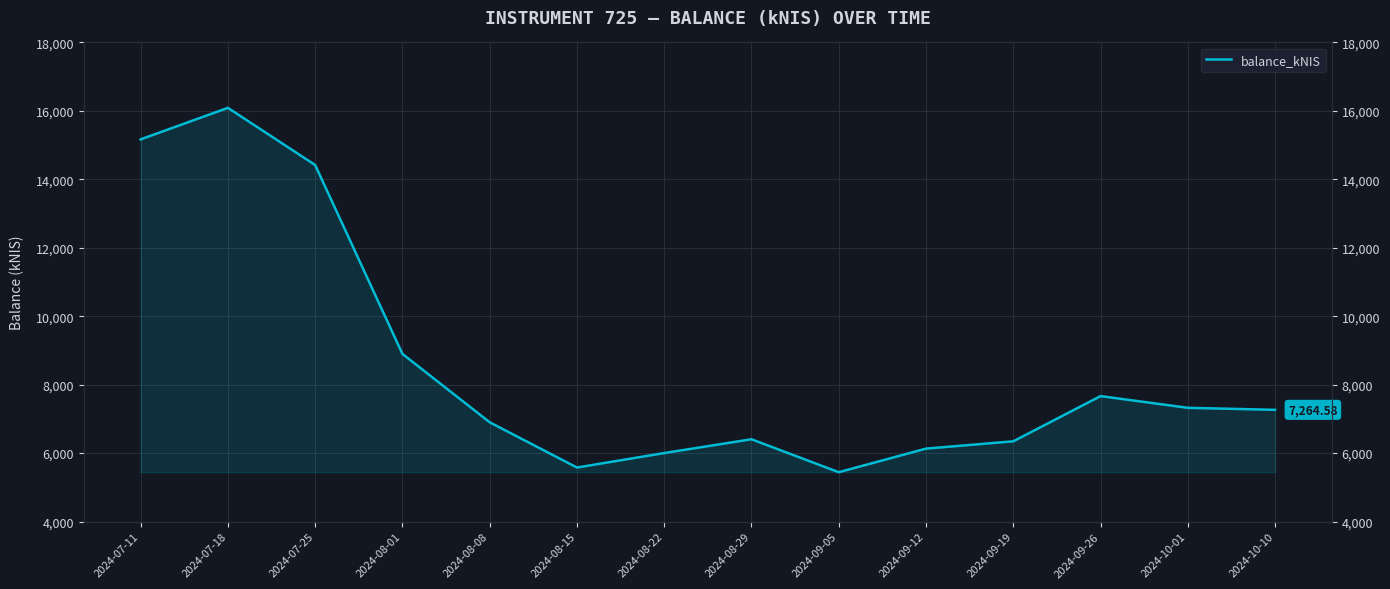

Reading left to right, extract all data points from this chart.

15167.4	16089.2	14418.9	8899.6	6900.8	5578.7	6001.6	6404.8	5442.1	6131.1	6344.5	7665.6	7323.5	7264.6